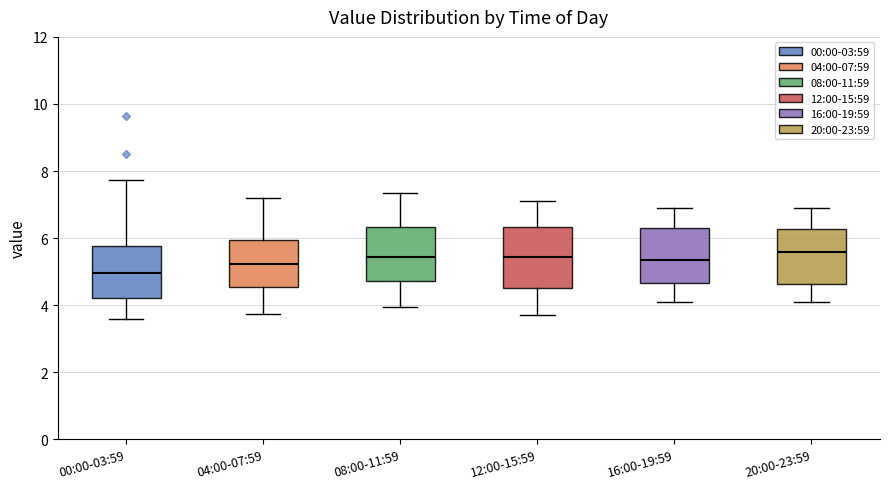

Where is the lower edge of the box for 04:00-07:59 on the y-axis? The values are not printed on the chart, so give them approximately, as read against the axis.

4.6